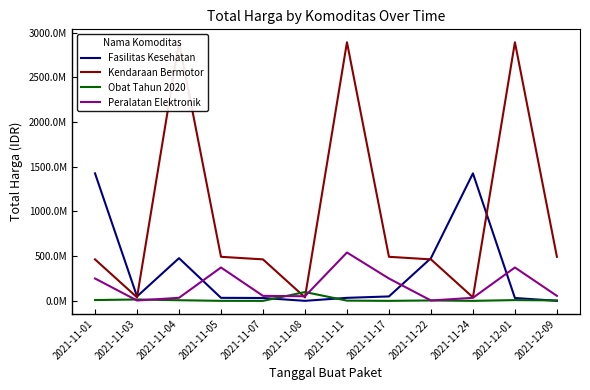

What is the spread (max minus min) of values at 2021-11-22?

473250000